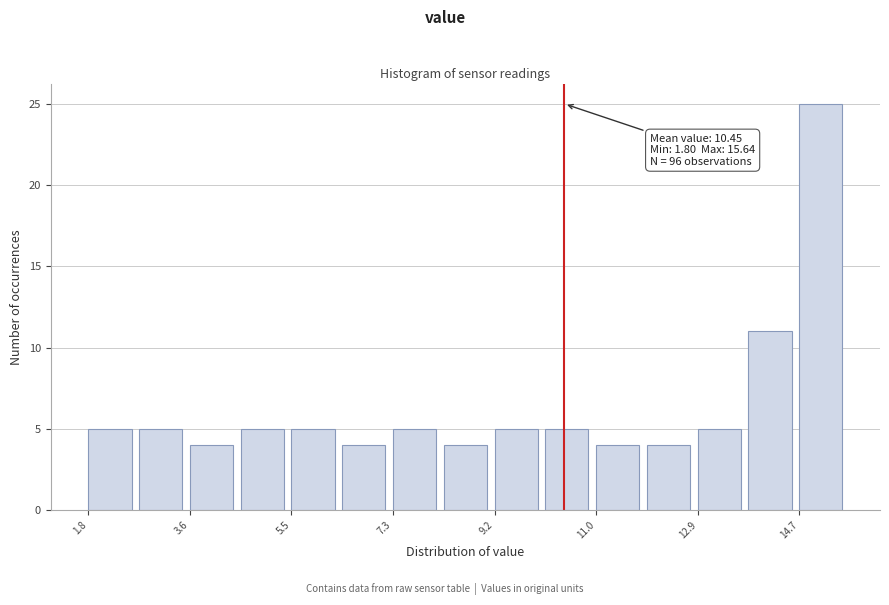

Which range on the x-axis has the tallest bar?

14.8 to 15.6